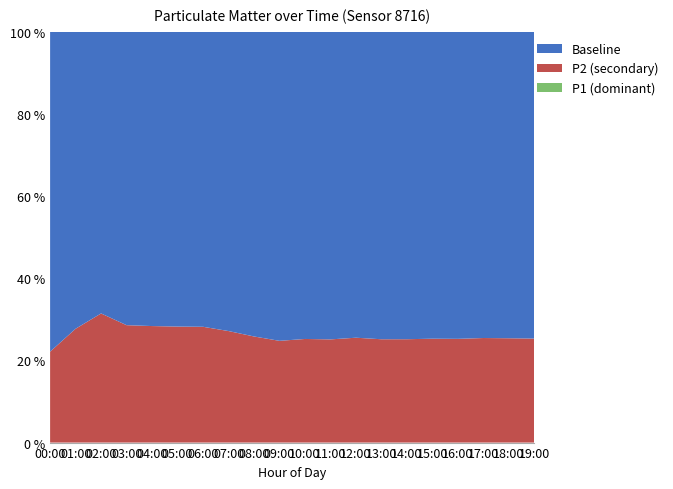

Does the chart have visible grid lines?

No